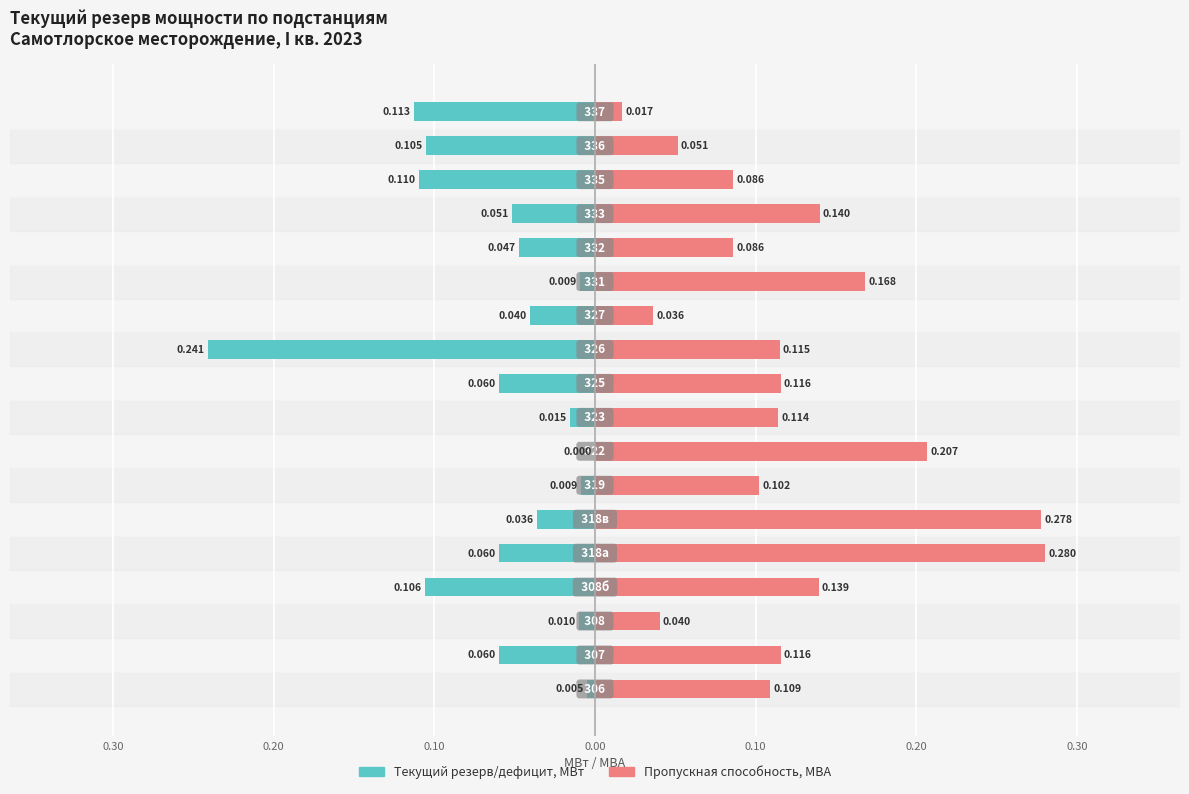

Which series has the largest total across all categories?

Пропускная способность, МВА